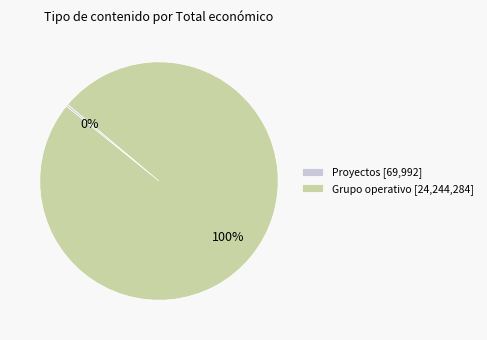

Which slice is the largest?

Grupo operativo [24,244,284]